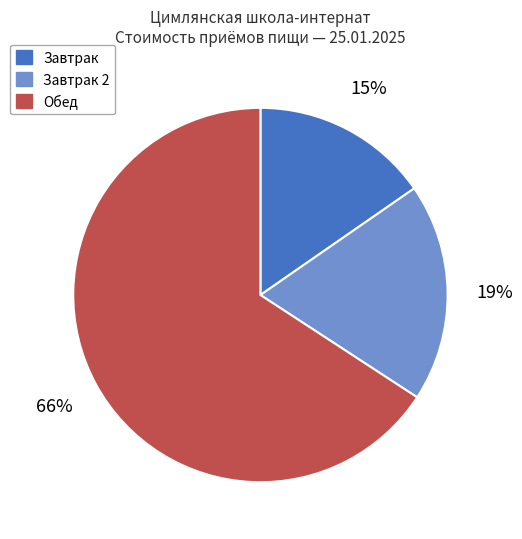

Is there a majority slice in this chart?

Yes